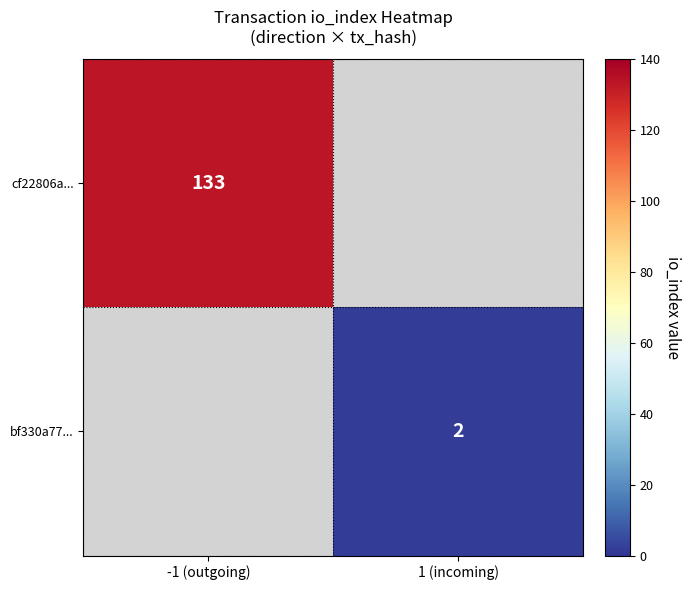

Is the value of cf22806a... at -1 (outgoing) greater than the value of bf330a77... at 1 (incoming)?

Yes